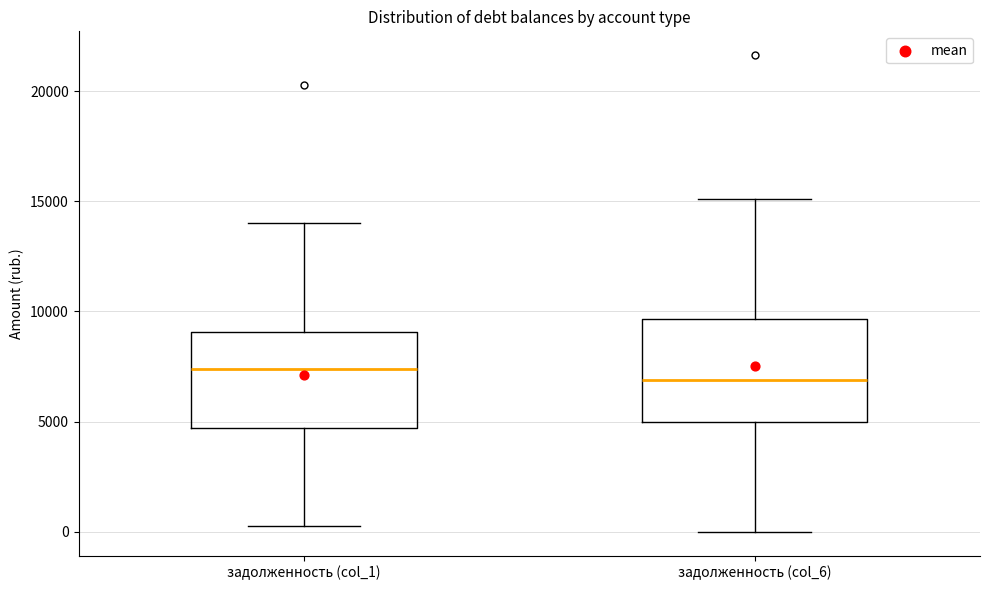

Reading left to right, transcribe this box plot: for each box, give where its median line is, the range the box spans, and where its two whiskers end, as read against the y-axis. The values are not printed on the chart, so give them approximately, as read against the axis.

задолженность (col_1): median 7500, box 4500 to 9000, whiskers 500 to 14000
задолженность (col_6): median 7000, box 5000 to 9500, whiskers 0 to 15000